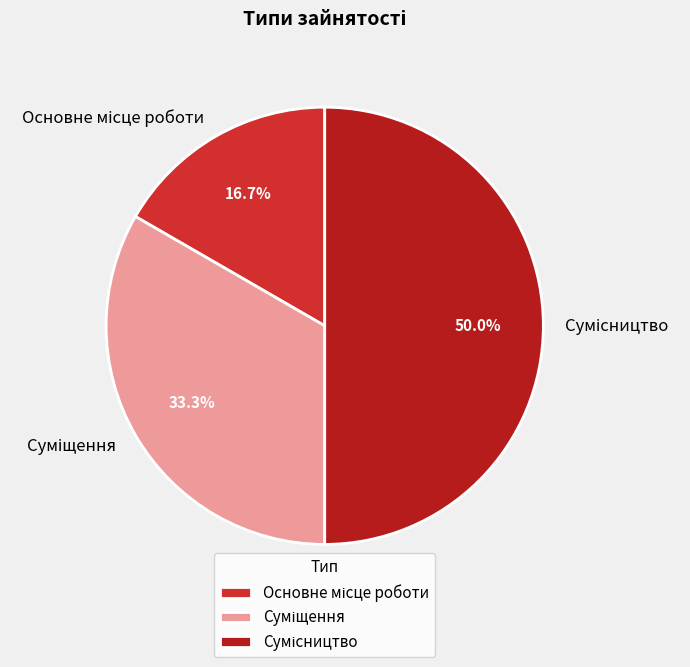

How many segments does this pie chart have?

3